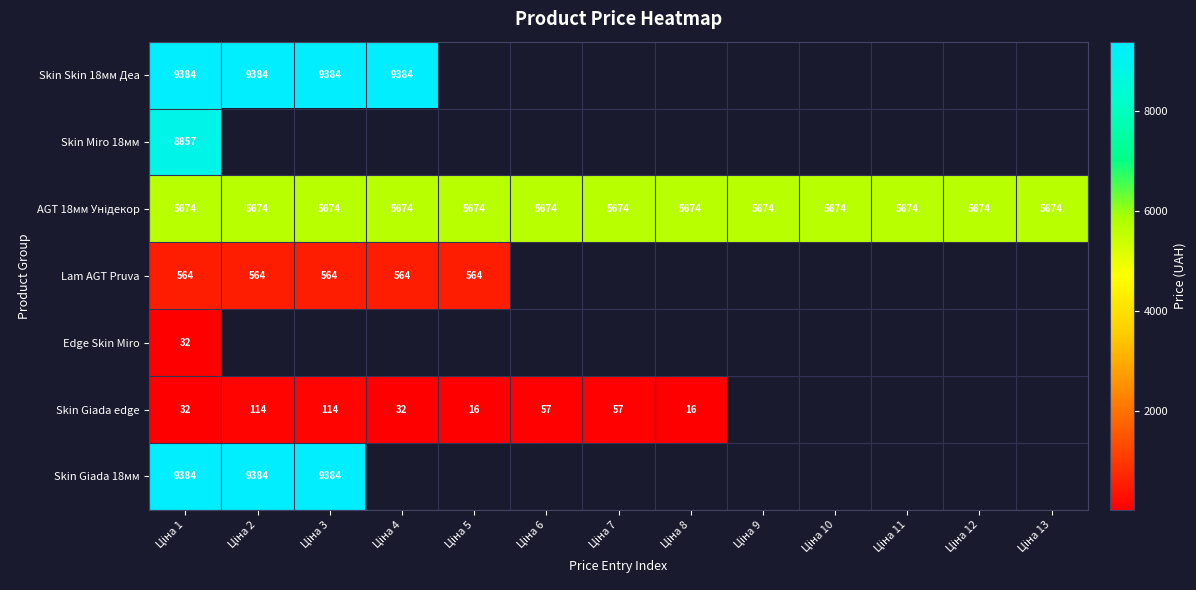

List the series in order of their peak value, highest first.

Skin Skin 18мм Деа, Skin Giada 18мм, Skin Miro 18мм, AGT 18мм Унідекор, Lam AGT Pruva, Skin Giada edge, Edge Skin Miro